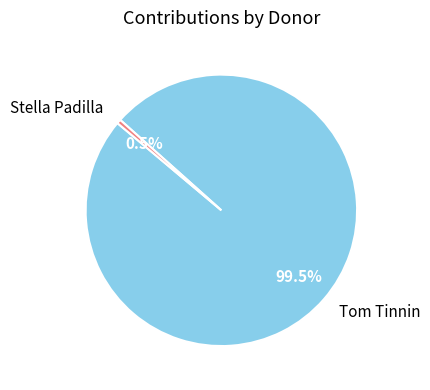

Between Tom Tinnin and Stella Padilla, which is larger?

Tom Tinnin